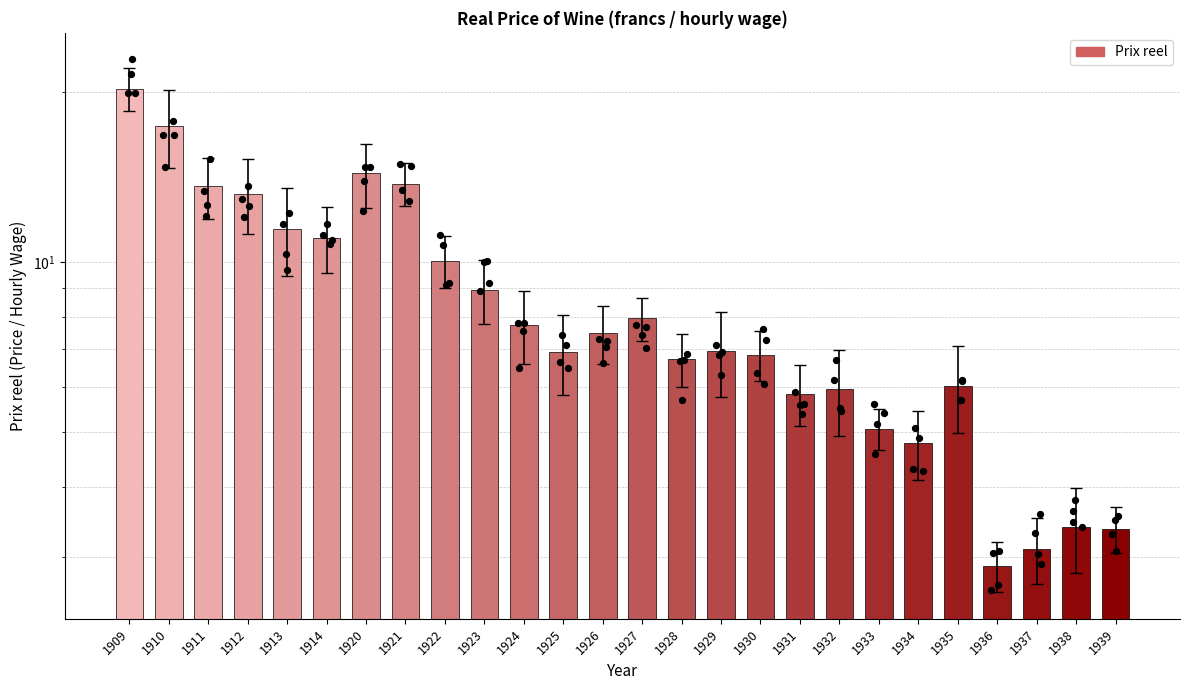

Which has a higher value, 1911 or 1929?

1911